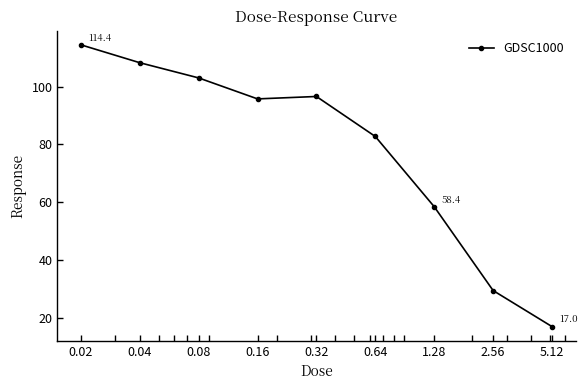

What is the value of the 6th point from the left?

82.7